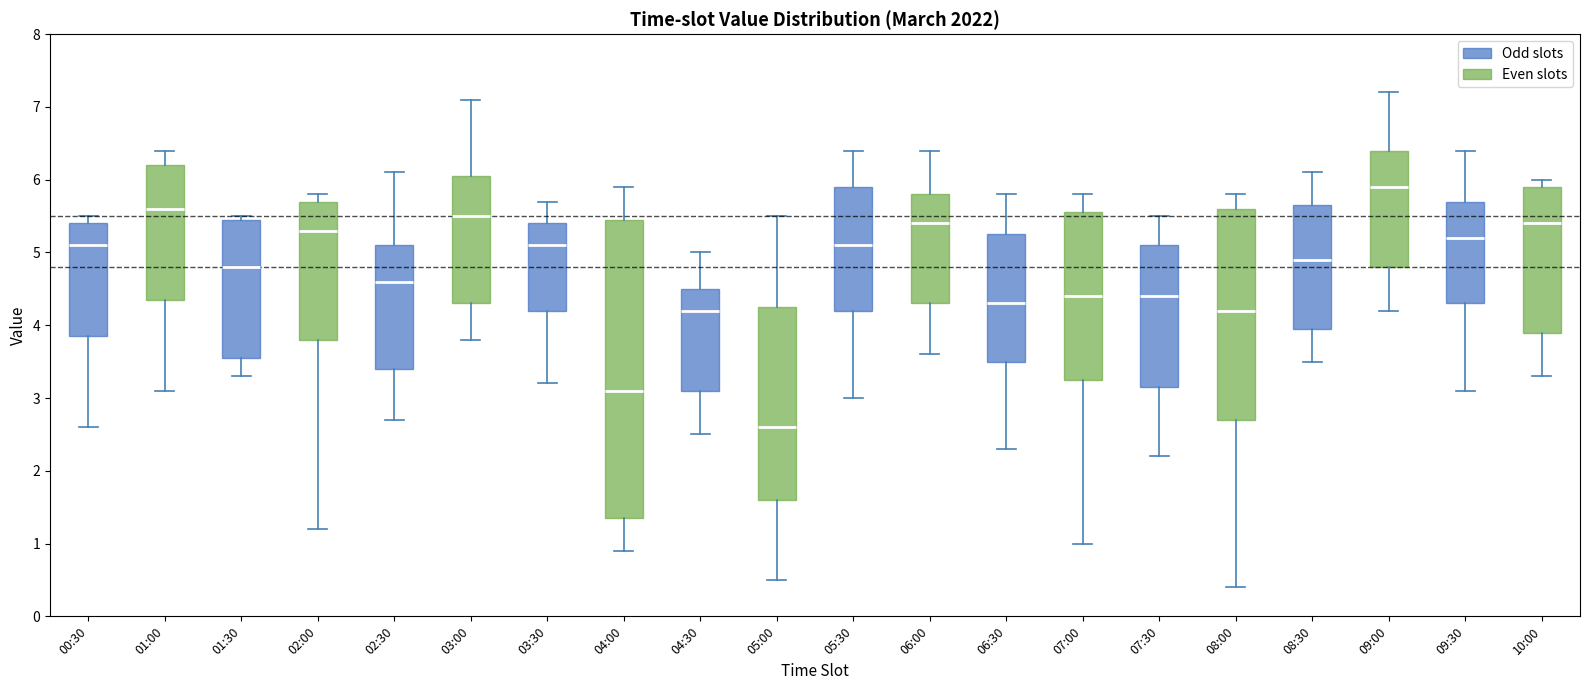

Reading left to right, transcribe this box plot: for each box, give where its median line is, the range the box spans, and where its two whiskers end, as read against the y-axis. The values are not printed on the chart, so give them approximately, as read against the axis.

00:30: median 5.1, box 3.9 to 5.4, whiskers 2.6 to 5.5
01:00: median 5.6, box 4.4 to 6.2, whiskers 3.1 to 6.4
01:30: median 4.8, box 3.6 to 5.5, whiskers 3.3 to 5.5 (just above the box's upper edge)
02:00: median 5.3, box 3.8 to 5.7, whiskers 1.2 to 5.8
02:30: median 4.6, box 3.4 to 5.1, whiskers 2.7 to 6.1
03:00: median 5.5, box 4.3 to 6.1, whiskers 3.8 to 7.1
03:30: median 5.1, box 4.2 to 5.4, whiskers 3.2 to 5.7
04:00: median 3.1, box 1.4 to 5.5, whiskers 0.9 to 5.9
04:30: median 4.2, box 3.1 to 4.5, whiskers 2.5 to 5.0
05:00: median 2.6, box 1.6 to 4.3, whiskers 0.5 to 5.5
05:30: median 5.1, box 4.2 to 5.9, whiskers 3.0 to 6.4
06:00: median 5.4, box 4.3 to 5.8, whiskers 3.6 to 6.4
06:30: median 4.3, box 3.5 to 5.3, whiskers 2.3 to 5.8
07:00: median 4.4, box 3.3 to 5.6, whiskers 1.0 to 5.8
07:30: median 4.4, box 3.2 to 5.1, whiskers 2.2 to 5.5
08:00: median 4.2, box 2.7 to 5.6, whiskers 0.4 to 5.8
08:30: median 4.9, box 4.0 to 5.7, whiskers 3.5 to 6.1
09:00: median 5.9, box 4.8 to 6.4, whiskers 4.2 to 7.2
09:30: median 5.2, box 4.3 to 5.7, whiskers 3.1 to 6.4
10:00: median 5.4, box 3.9 to 5.9, whiskers 3.3 to 6.0